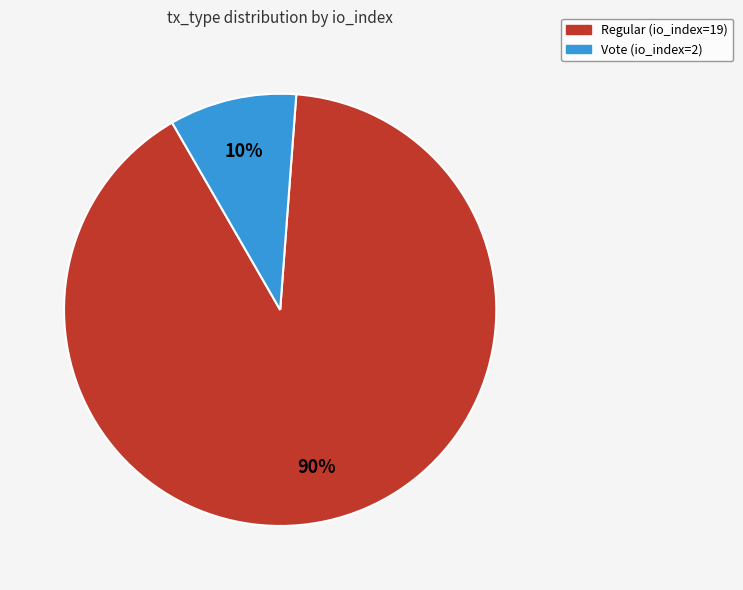

Count the number of slices in the pie.

2